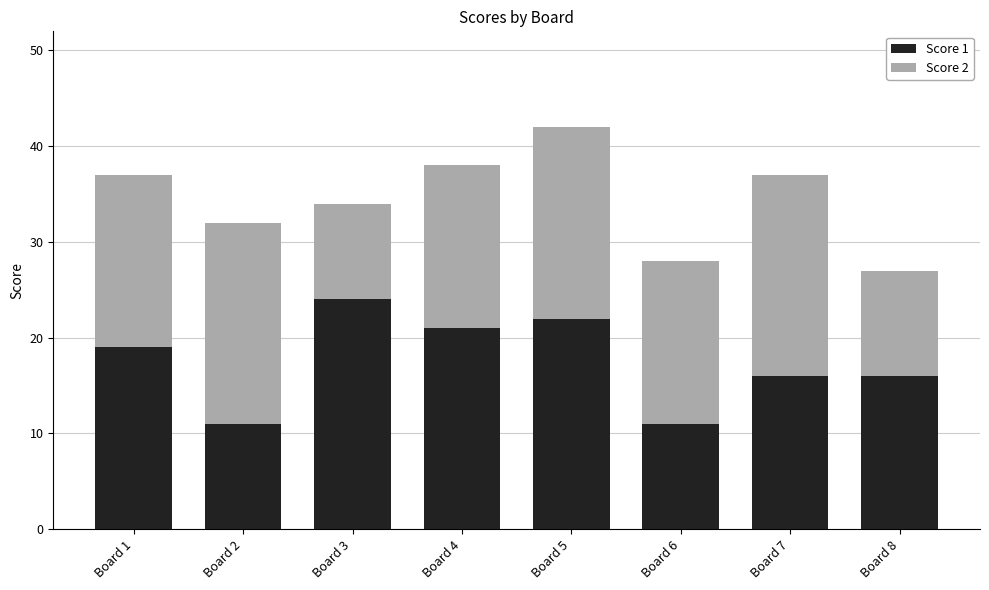

What is the total value across all series at Board 1?

37